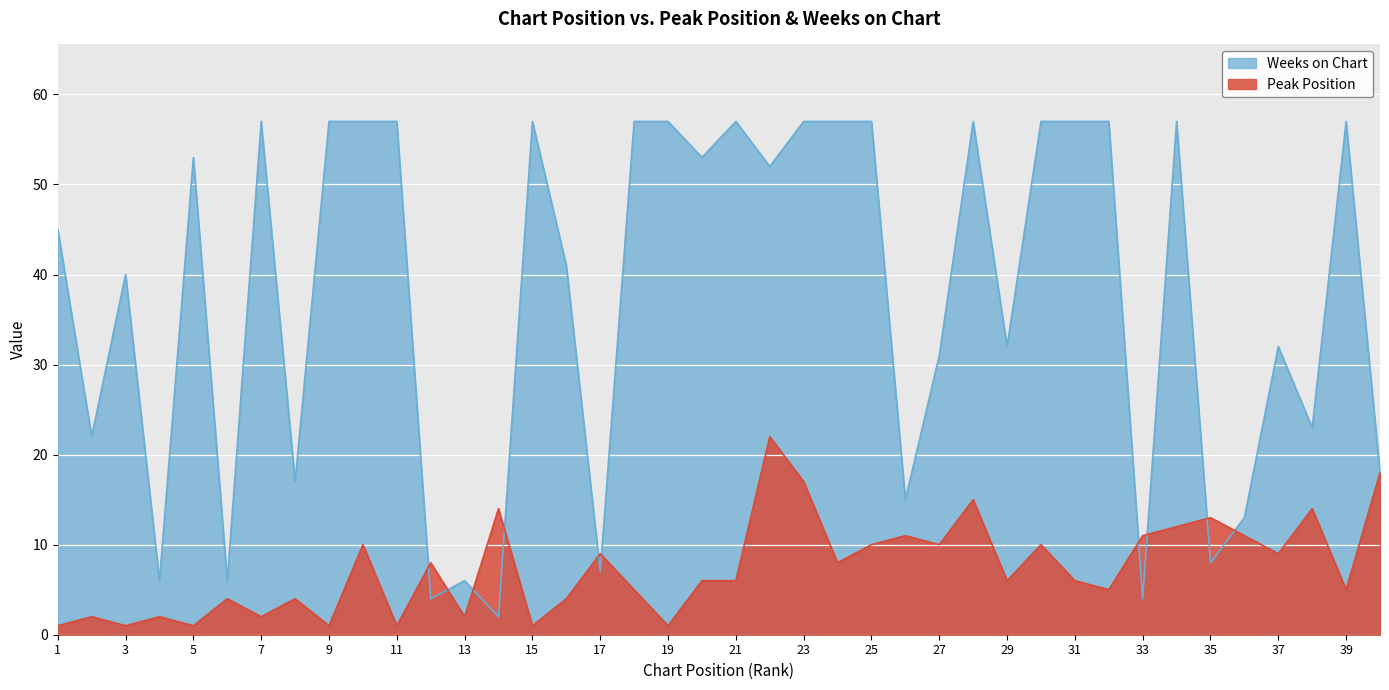

Reading right to left, transcribe all the data shown in this chart.

Peak Position: 40=18	39=5	38=14	37=9	36=11	35=13	34=12	33=11	32=5	31=6	30=10	29=6	28=15	27=10	26=11	25=10	24=8	23=17	22=22	21=6	20=6	19=1	18=5	17=9	16=4	15=1	14=14	13=2	12=8	11=1	10=10	9=1	8=4	7=2	6=4	5=1	4=2	3=1	2=2	1=1
Weeks on Chart: 40=18	39=57	38=23	37=32	36=13	35=8	34=57	33=4	32=57	31=57	30=57	29=32	28=57	27=31	26=15	25=57	24=57	23=57	22=52	21=57	20=53	19=57	18=57	17=7	16=41	15=57	14=2	13=6	12=4	11=57	10=57	9=57	8=17	7=57	6=6	5=53	4=6	3=40	2=22	1=45